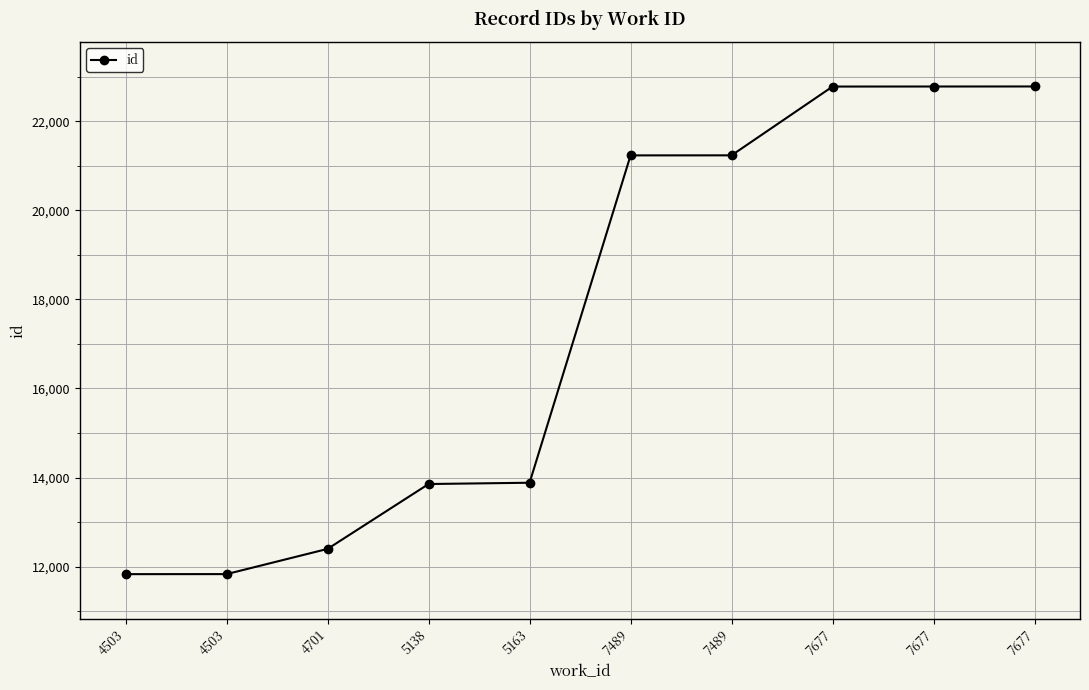

Reading left to right, list all the values displayed in this chart.

4503=11832	4503=11833	4701=12399	5138=13855	5163=13884	7489=21232	7489=21233	7677=22777	7677=22778	7677=22779